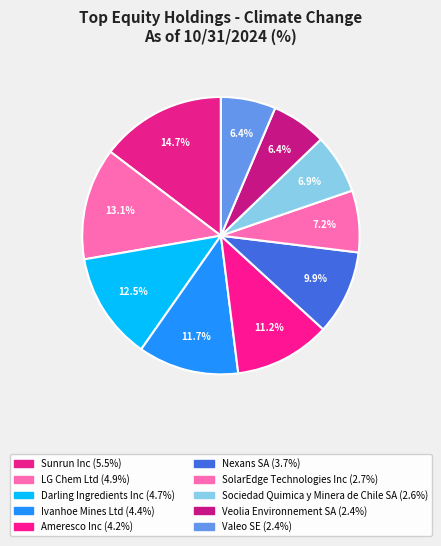

What portion of the pie excludes Ivanhoe Mines Ltd?

88.3%